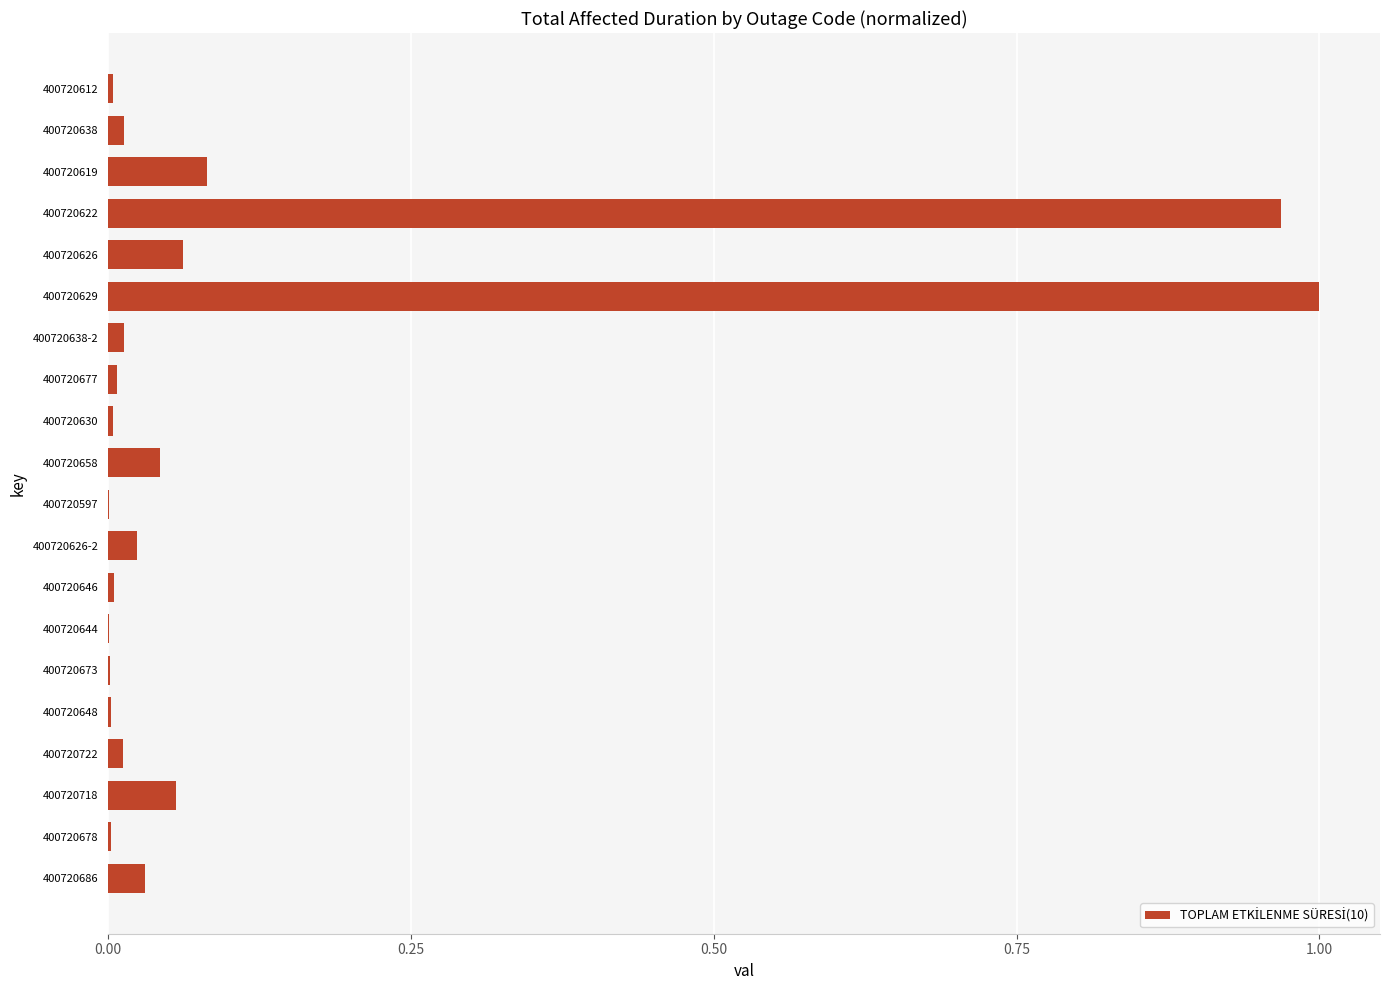

The chart shows a value of 0.0 at 400720638. True or false?

True